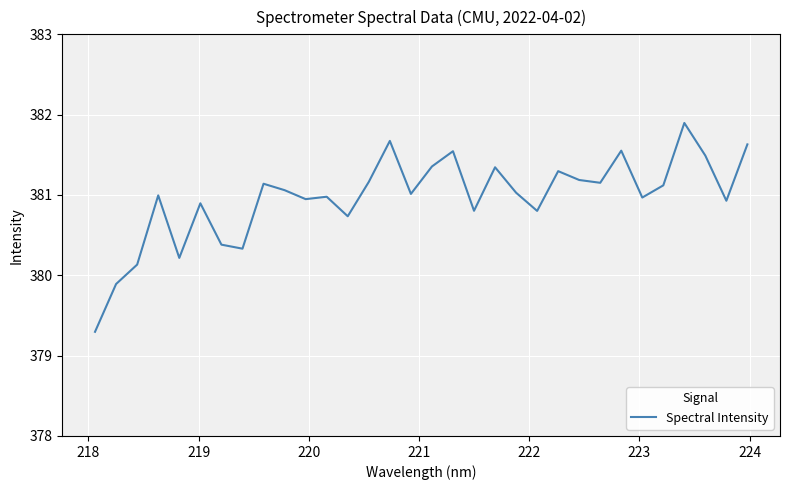

What is the difference between the maximum and minimum values?

2.6